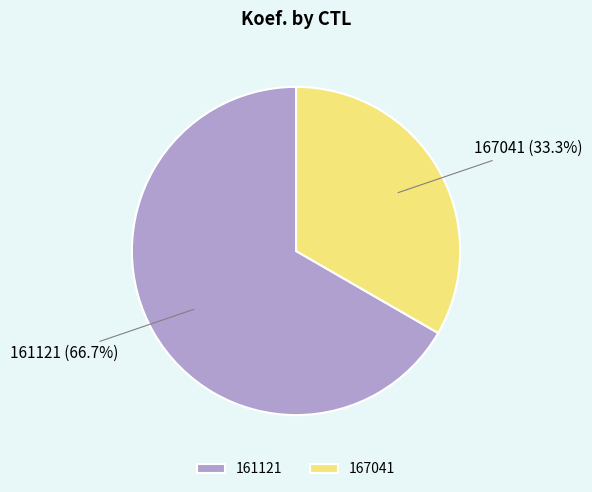

To the nearest percent, what percentage of the pie is 167041?

33%